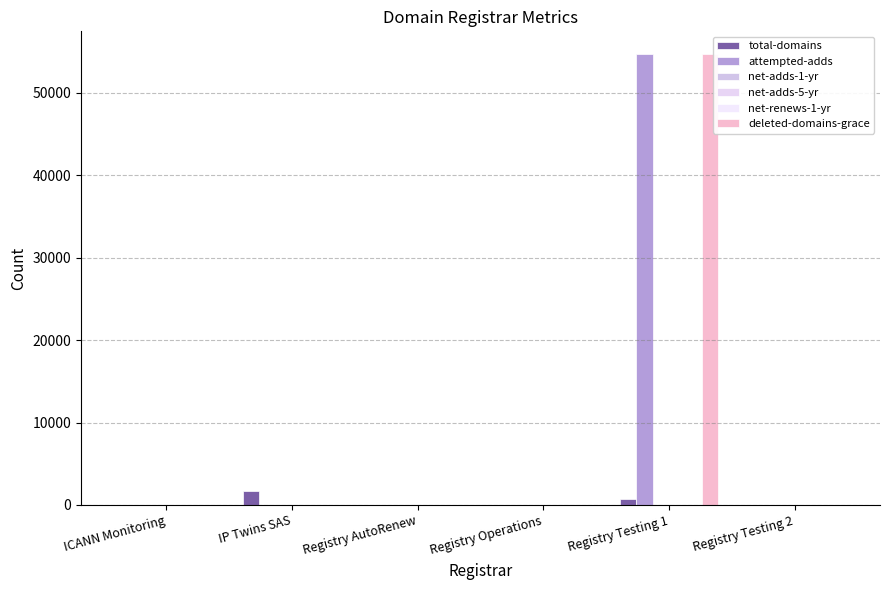

At how many categories does at least one series exceed 6038?

1